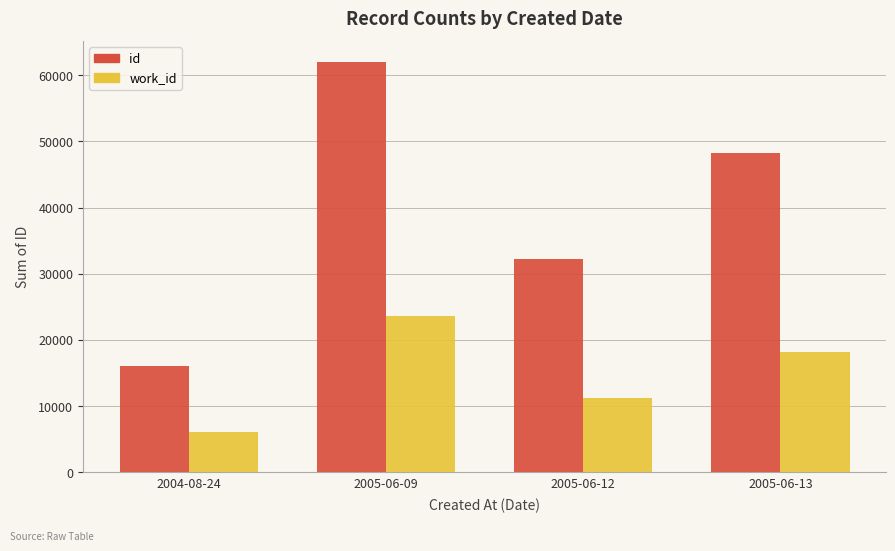

What is the difference between the maximum and minimum values in the work_id series?

17590